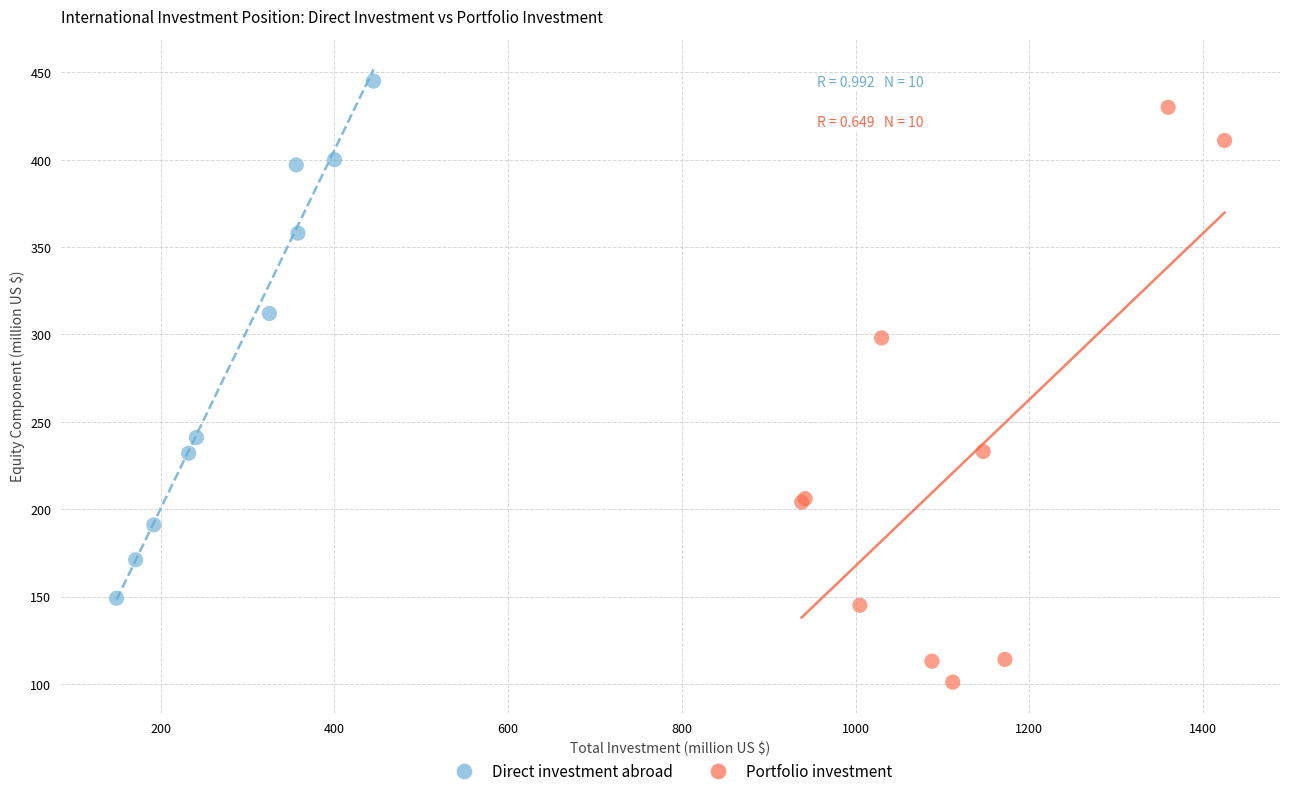

Which series reaches the minimum Y coordinate?

Portfolio investment